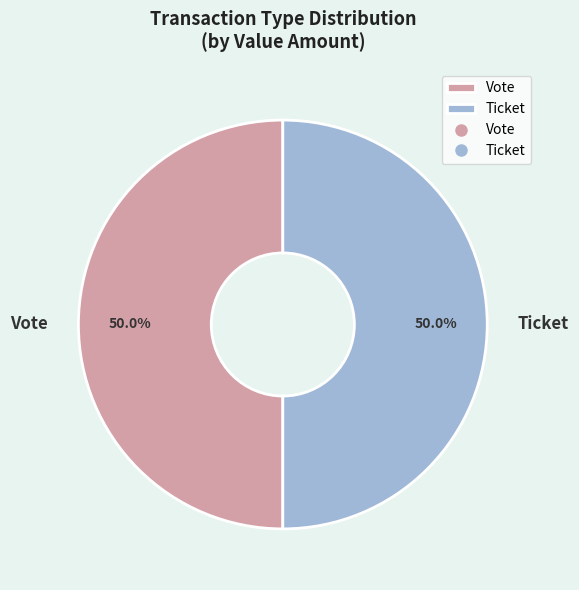

How much of the chart is everything except Vote?

50.0%